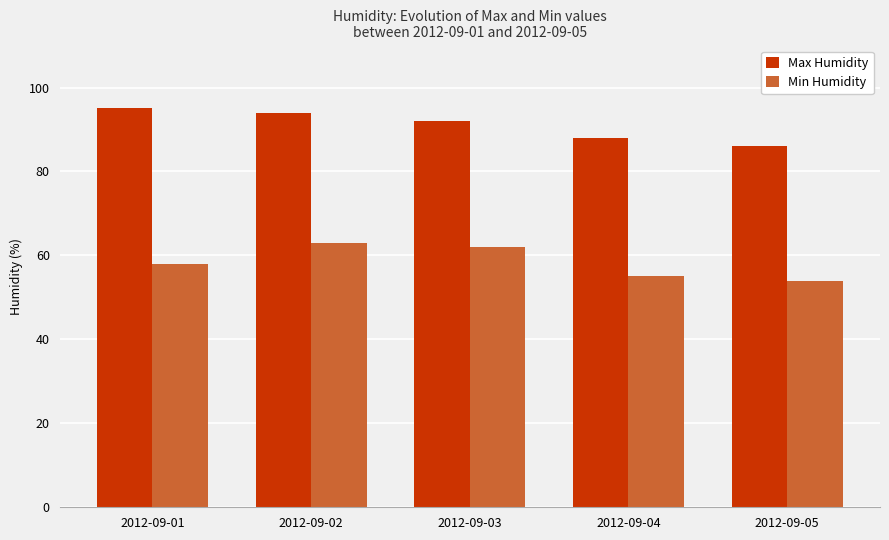

At which category is the sum across all series the highest?

2012-09-02